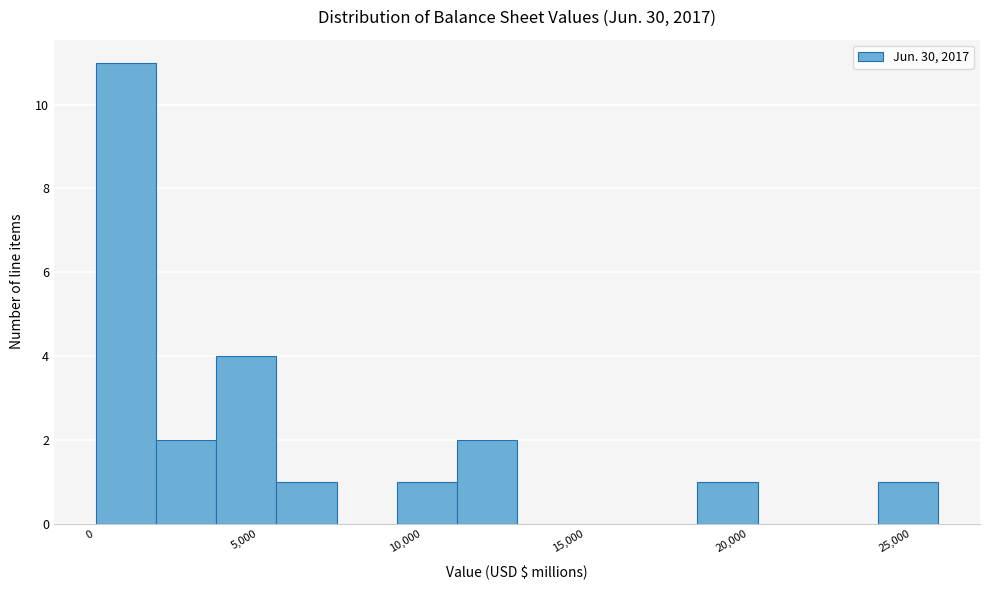

Around what value on the x-axis is the tallest bar? Give the approximate position of its centre, as read against the axis.

1000